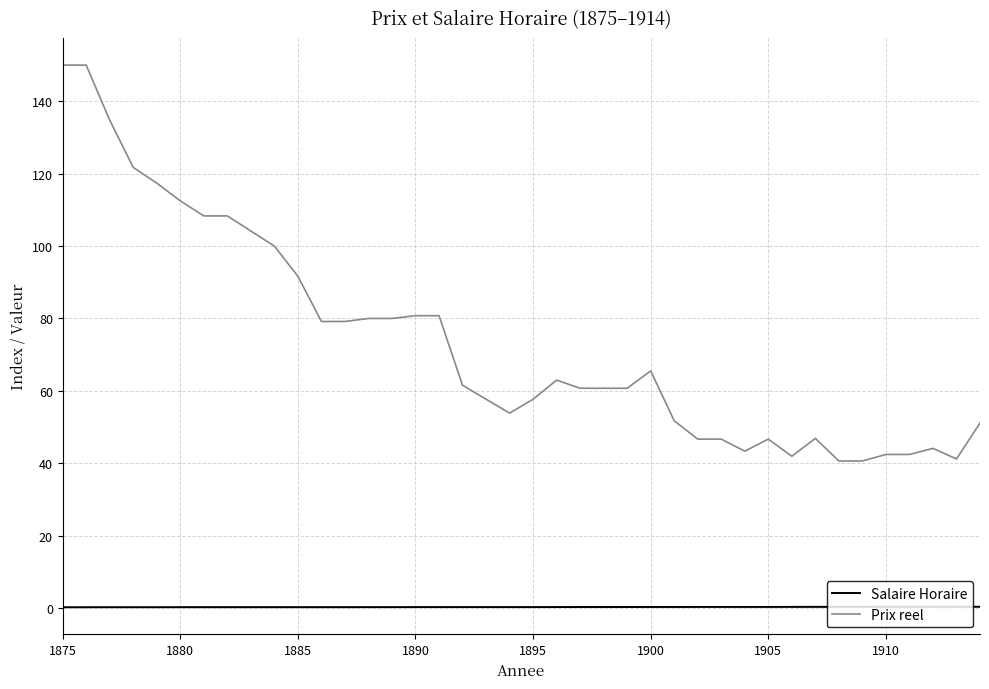

Rank the series by their average value, from highest to lowest.

Prix reel, Salaire Horaire